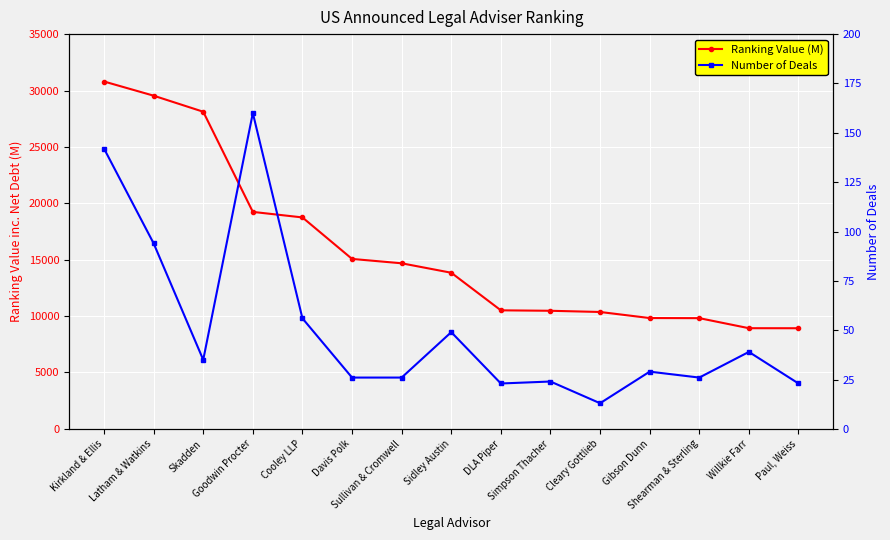

True or false: Ranking Value (M) has more than 0 points higher than both neighbors.

False